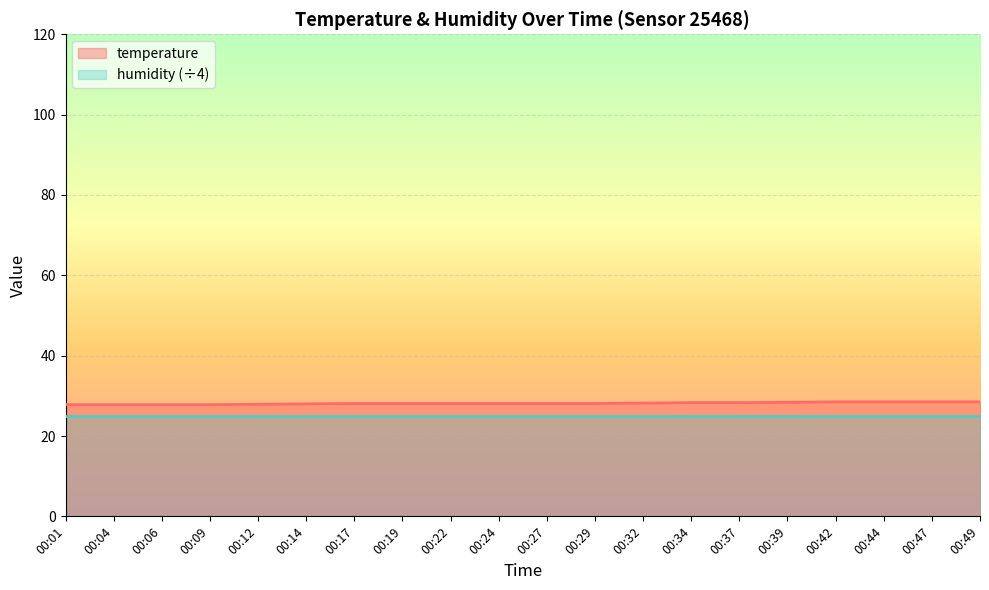

What is the difference between the second highest and minimum values?

0.7